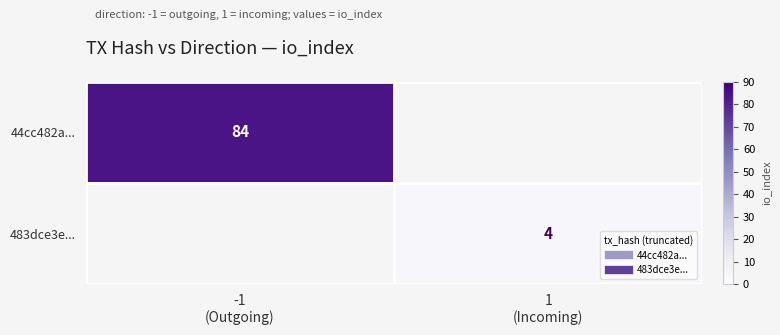

Rank the categories by 483dce3e... value from highest to lowest.

-1 (Outgoing), 1 (Incoming)